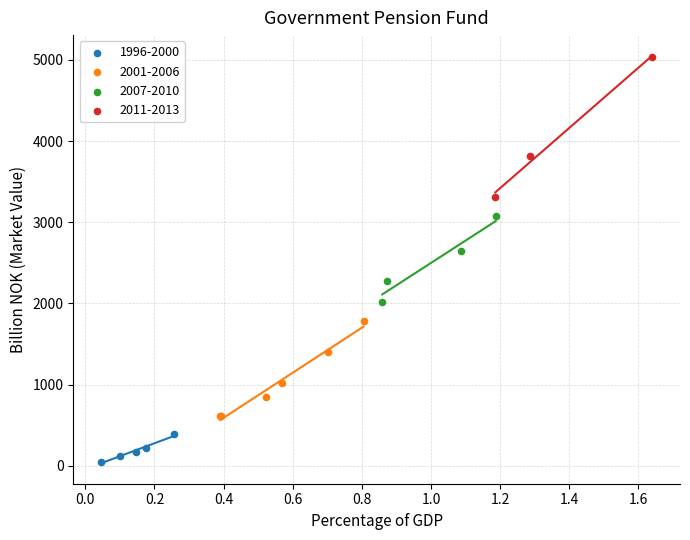

Which series contains the highest Y value?

2011-2013